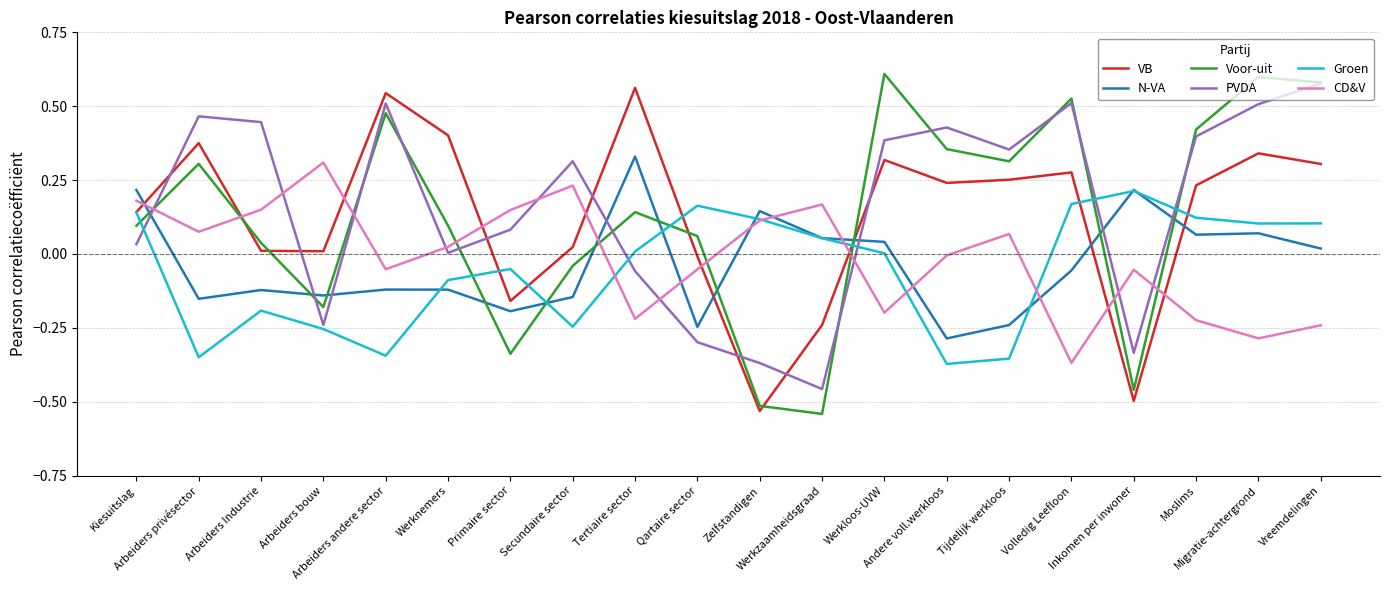

Rank the series at Arbeiders Industrie from highest to lowest value.

PVDA, CD&V, Voor-uit, VB, N-VA, Groen